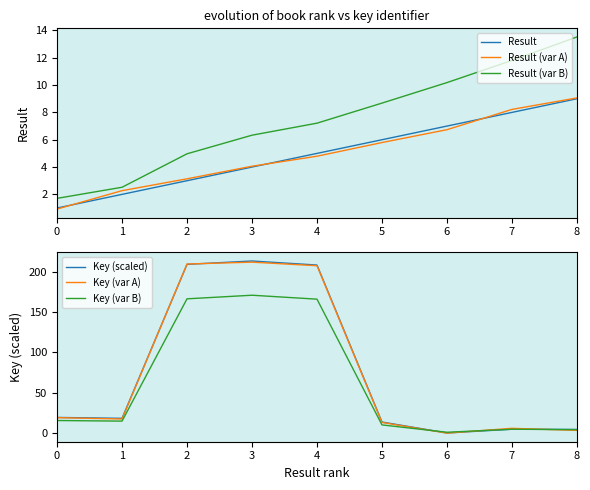

Reading left to right, transcribe all the data shown in this chart.

Result: 1.0	2.0	3.0	4.0	5.0	6.0	7.0	8.0	9.0
Result (var A): 0.9	2.3	3.1	4.1	4.8	5.8	6.7	8.2	9.1
Result (var B): 1.7	2.5	5.0	6.3	7.2	8.7	10.2	11.8	13.5
Key (scaled): 19.3	18.2	209.4	213.6	208.6	13.6	0.0	4.7	4.4
Key (var A): 19.1	17.4	209.9	212.2	207.7	13.1	-0.1	5.8	3.2
Key (var B): 15.5	14.8	166.6	171.1	166.2	10.0	0.9	4.7	4.2